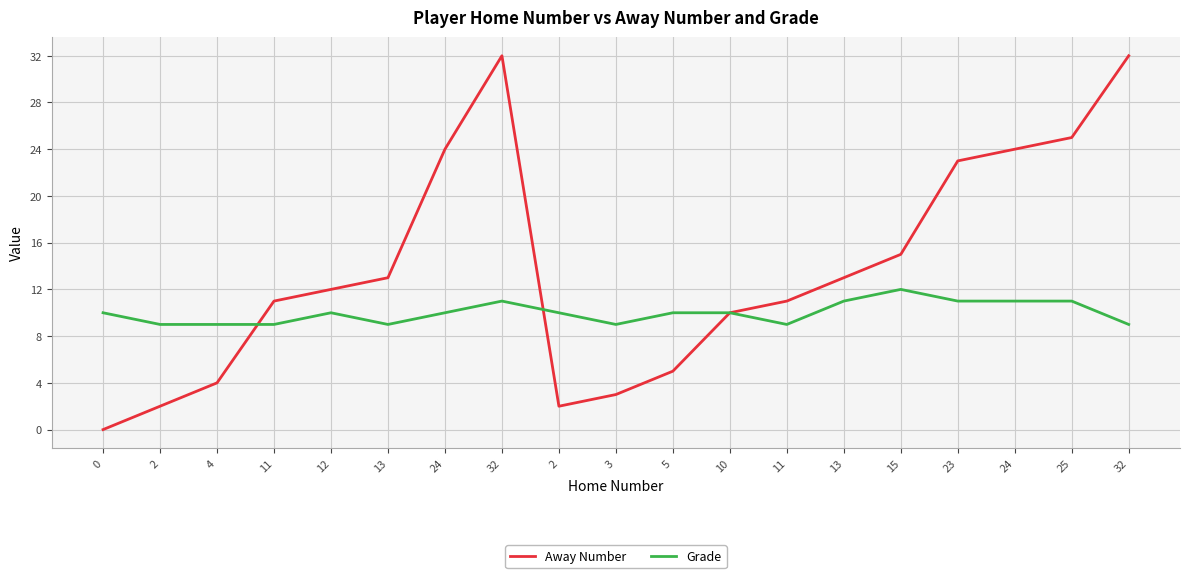

Does the chart display data point markers on the line(s)?

No